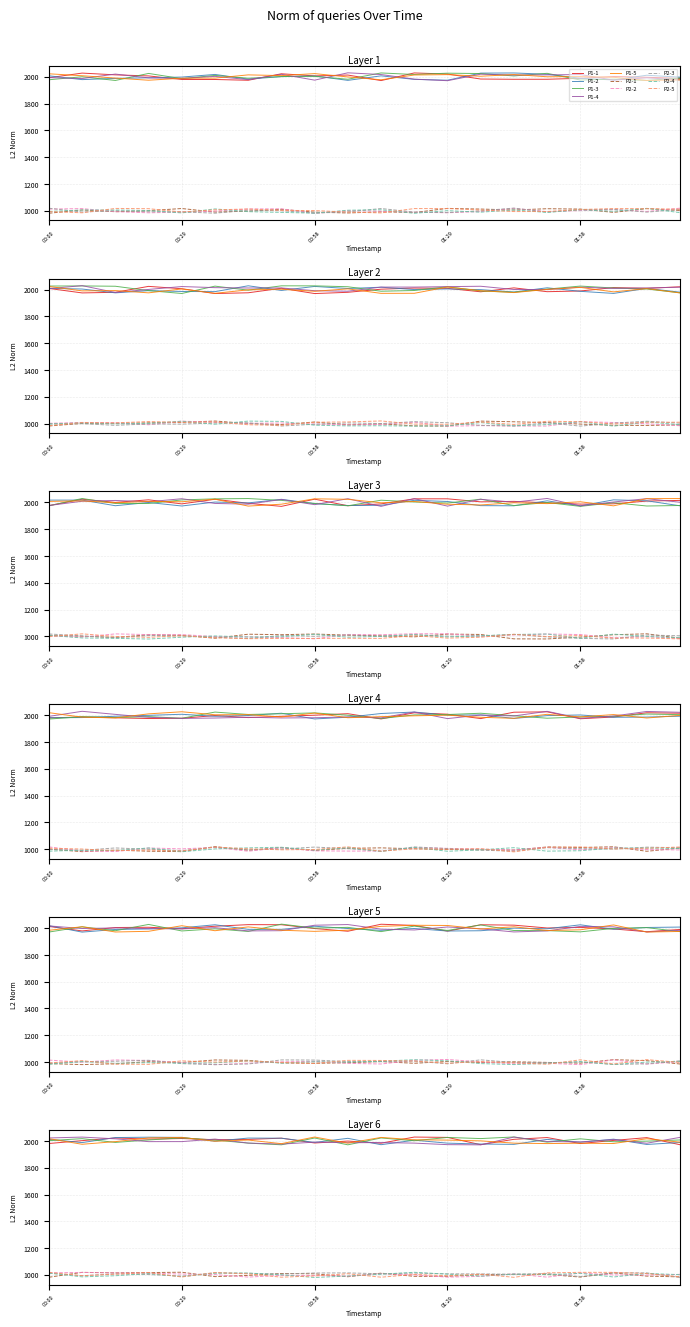

What is the average value of the P2 series?

999.9